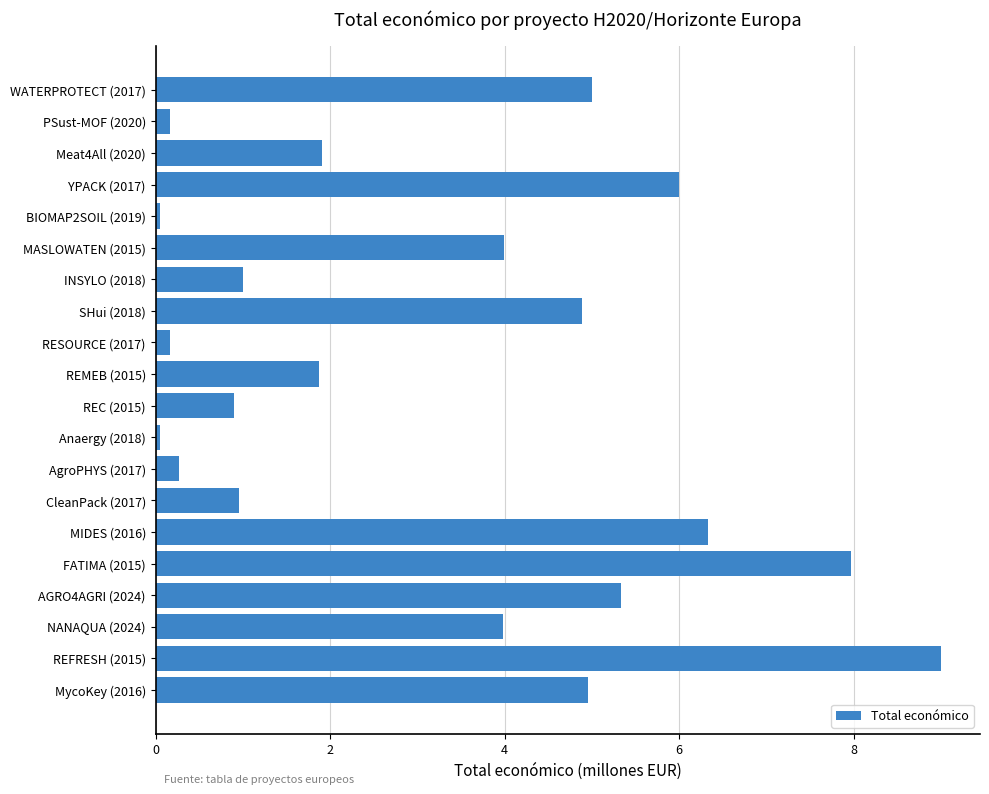

What is the average value?

3.2